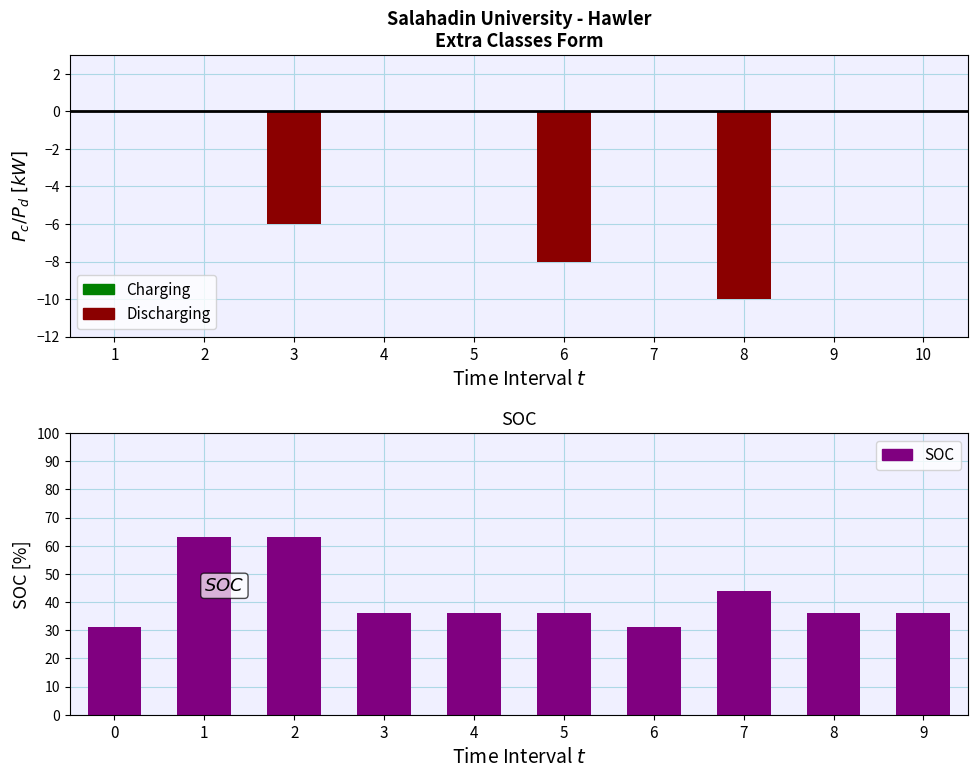

Is it true that the value at 7 is 26?

False